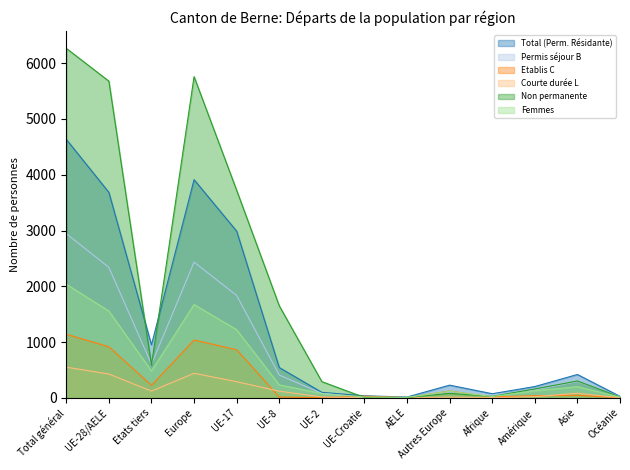

Rank the categories by Femmes value from highest to lowest.

Total général, Europe, UE-28/AELE, UE-17, Etats tiers, UE-8, Asie, Amérique, Autres Europe, UE-2, Afrique, UE-Croatie, Océanie, AELE